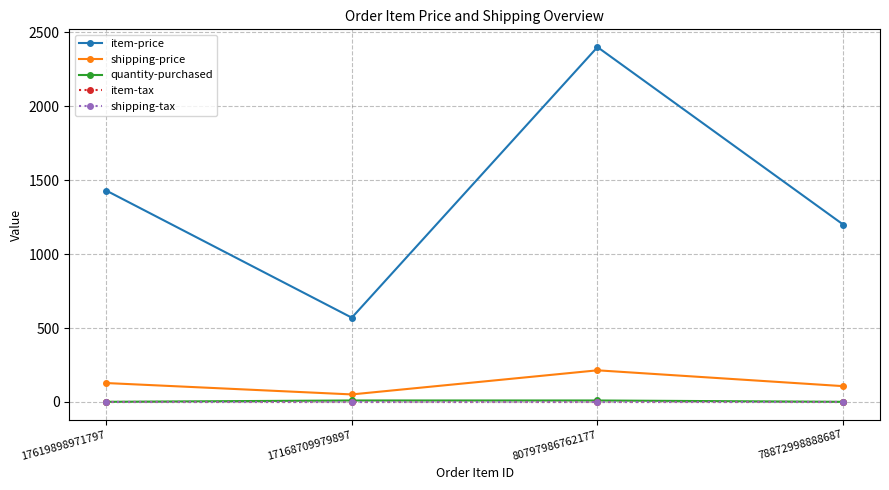

Does the chart display data point markers on the line(s)?

Yes